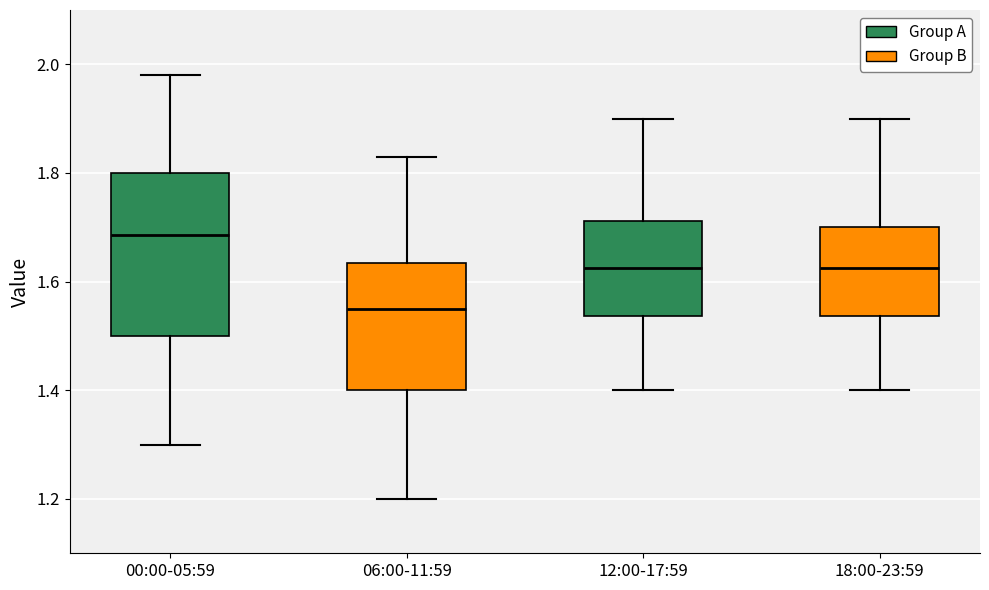

Reading left to right, read every box against the y-axis: the position of its median line, the range the box covers, and the ends of its whiskers. The values are not printed on the chart, so give them approximately, as read against the axis.

00:00-05:59: median 1.68, box 1.50 to 1.80, whiskers 1.30 to 1.98
06:00-11:59: median 1.56, box 1.40 to 1.64, whiskers 1.20 to 1.84
12:00-17:59: median 1.62, box 1.54 to 1.72, whiskers 1.40 to 1.90
18:00-23:59: median 1.62, box 1.54 to 1.70, whiskers 1.40 to 1.90